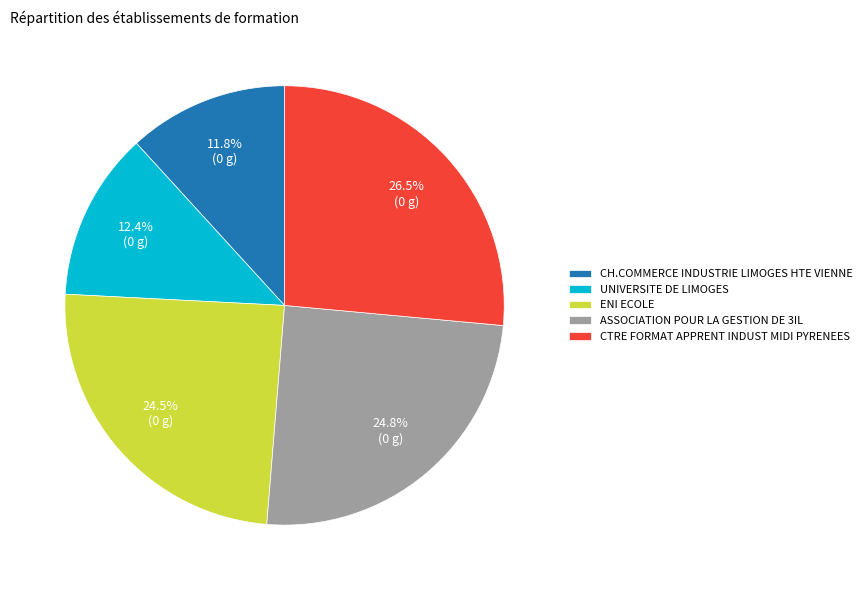

Approximately how many times larger is the value at ASSOCIATION POUR LA GESTION DE 3IL compared to UNIVERSITE DE LIMOGES?

2.0